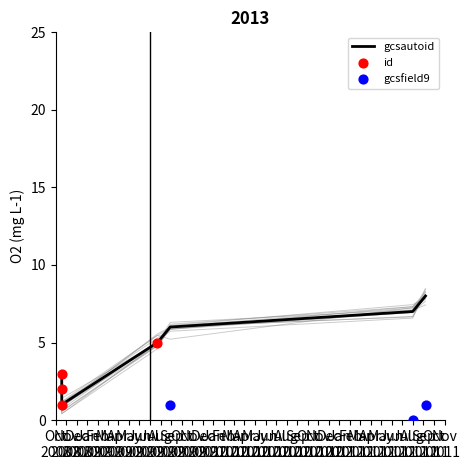

Which series reaches the minimum Y coordinate?

gcsfield9